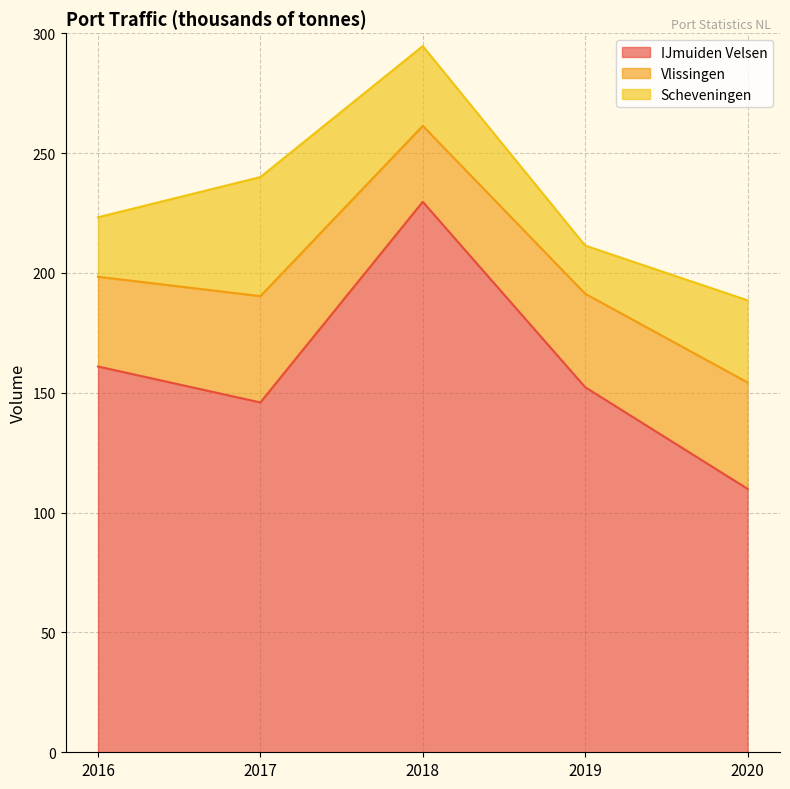

Reading left to right, list all the values displayed in this chart.

IJmuiden Velsen: 2016=160.9	2017=145.9	2018=229.6	2019=152.3	2020=109.9
Vlissingen: 2016=37.4	2017=44.3	2018=31.7	2019=39.0	2020=44.4
Scheveningen: 2016=24.8	2017=49.7	2018=33.3	2019=20.1	2020=34.3